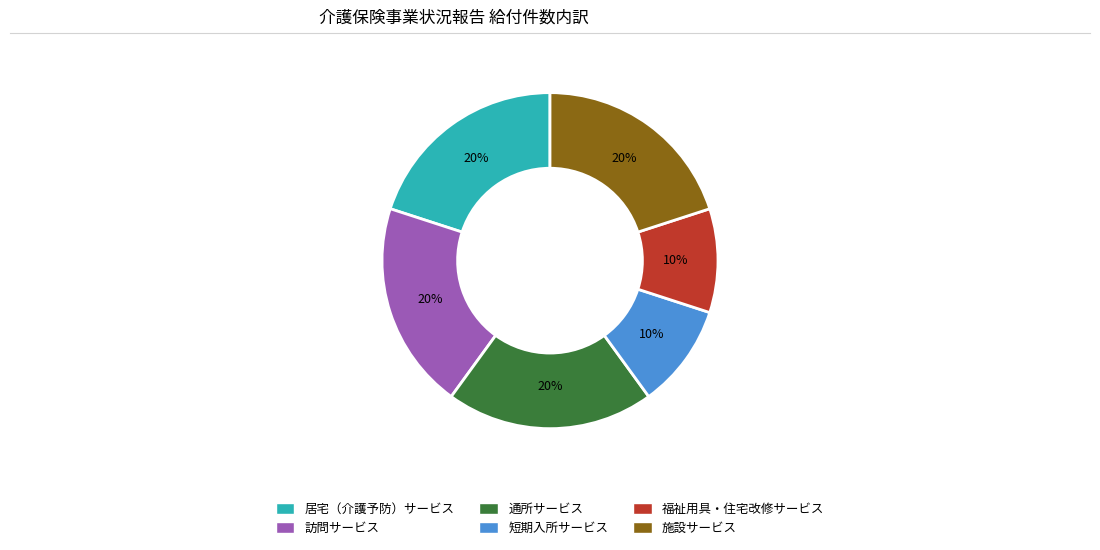

To the nearest percent, what is the difference between the 福祉用具・住宅改修サービス and 通所サービス slice percentages?

10%